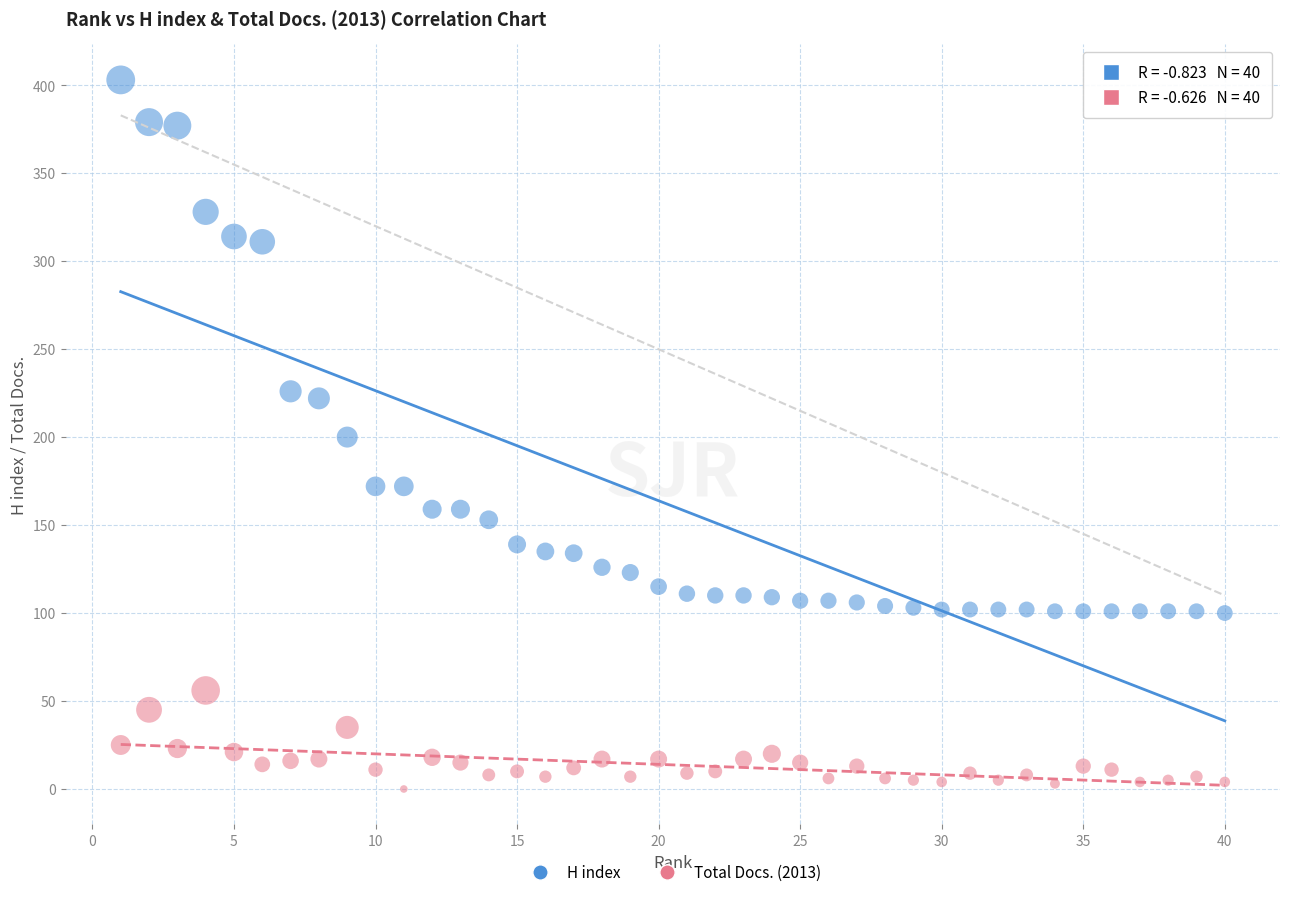

What are all the series names shown in the legend?

H index, Total Docs. (2013)